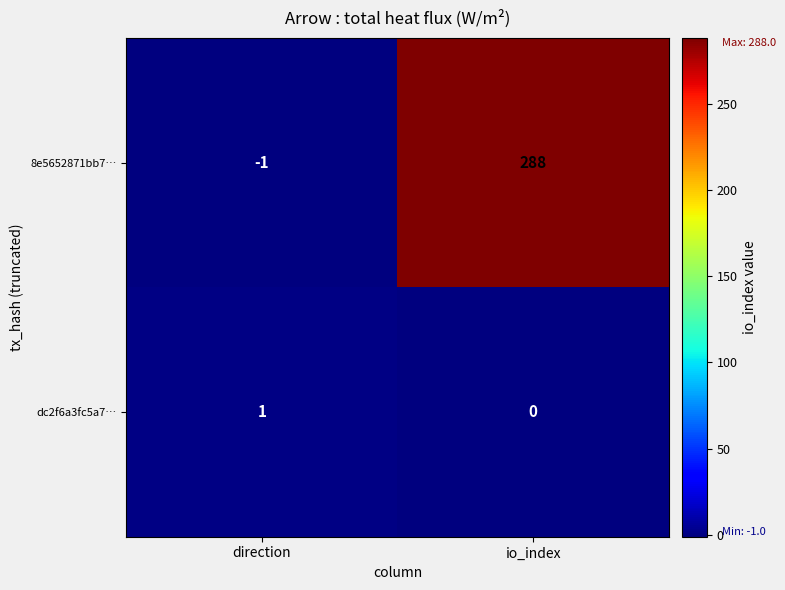

True or false: 8e5652871bb7… has a value of 288 at io_index.

True